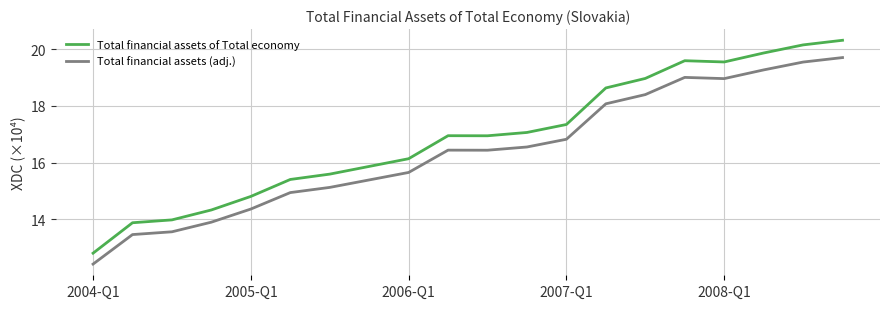

Which series has the largest total across all categories?

Total financial assets of Total economy